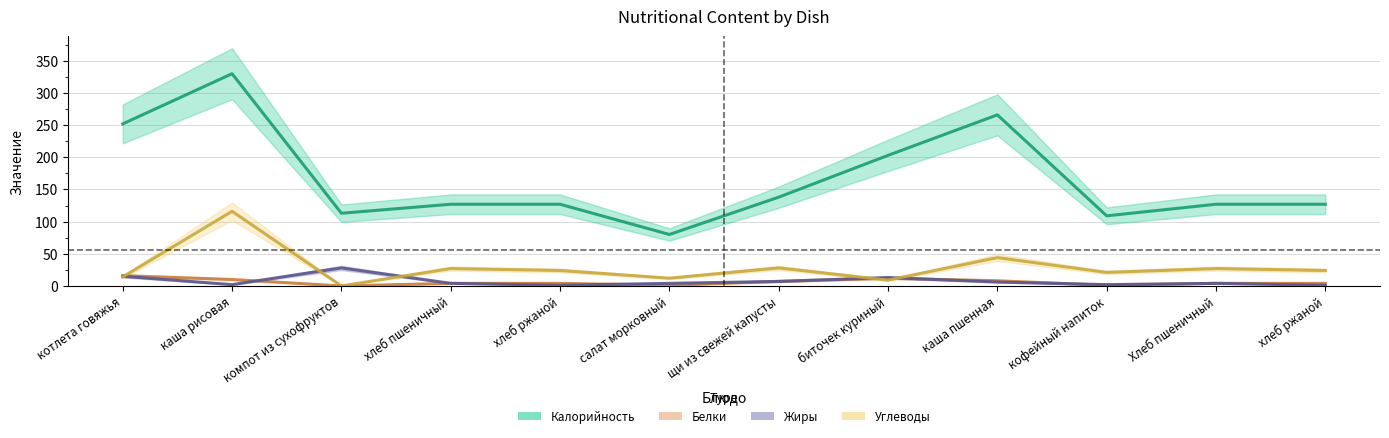

Which series has the largest range (max minus min)?

Калорийность